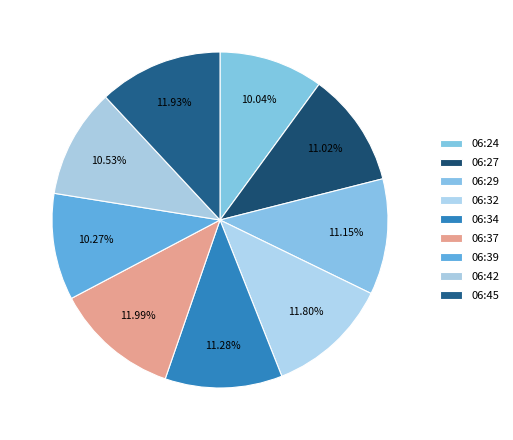

Is the sum of 06:42 and 06:34 greater than half?

No